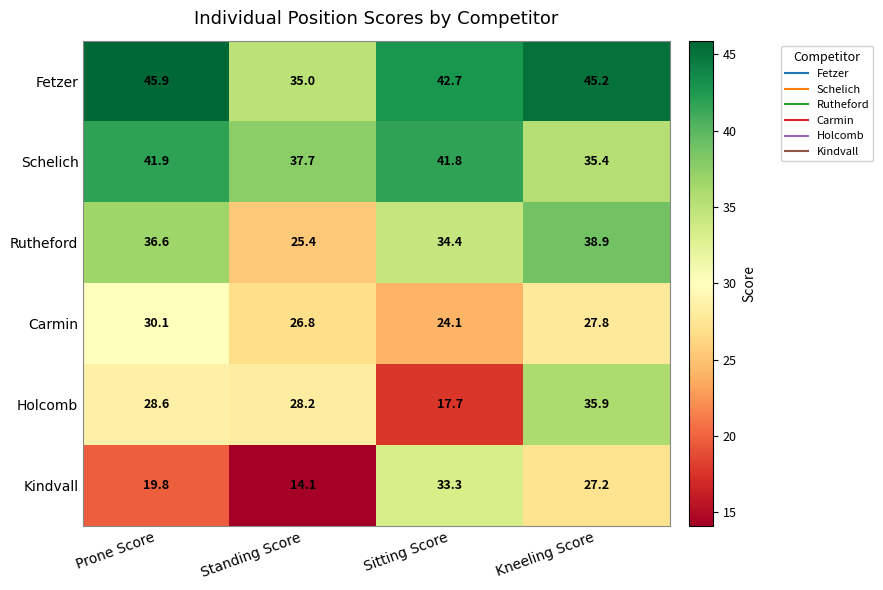

True or false: Fetzer has a value of 45.2 at Kneeling Score.

True